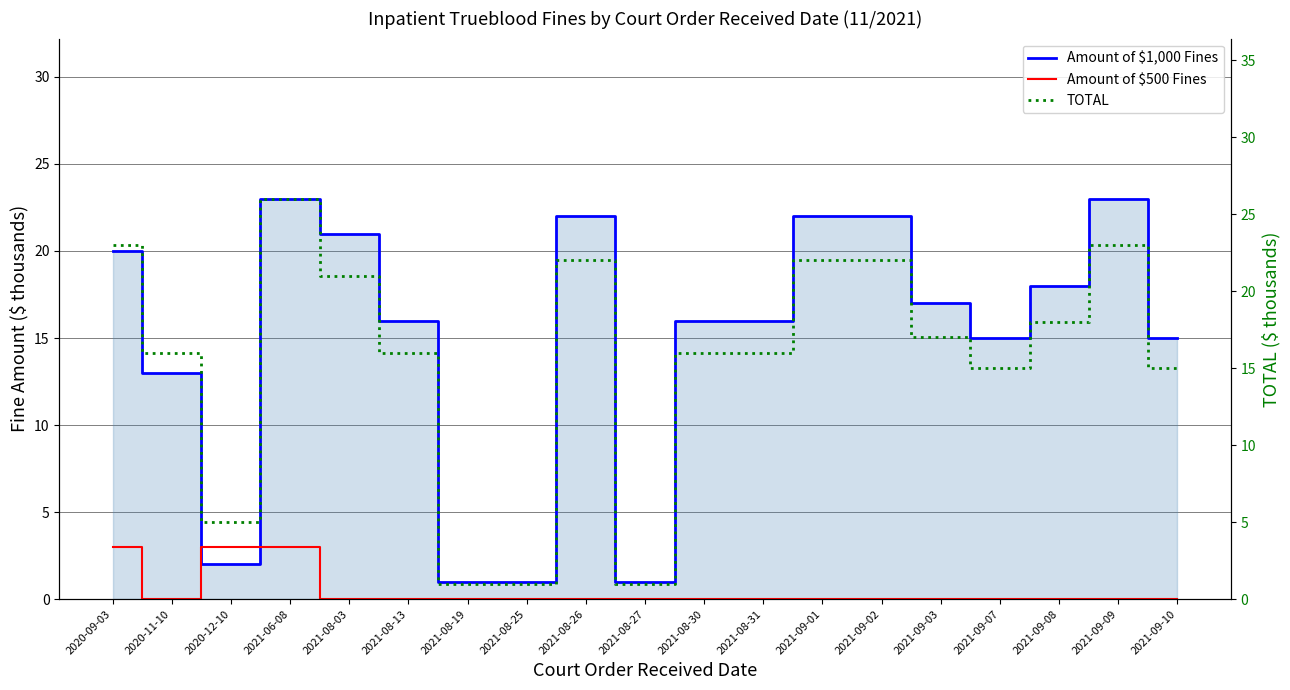

Which series changed the most between 2021-09-02 and 2021-09-10?

Amount of $1,000 Fines